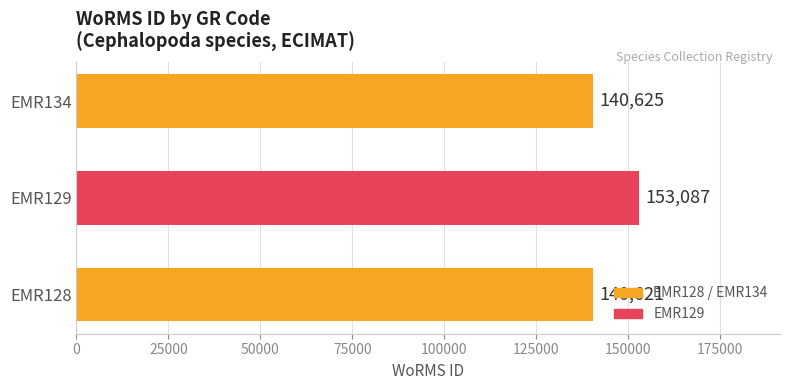

What is the difference between the maximum and minimum values?

12466